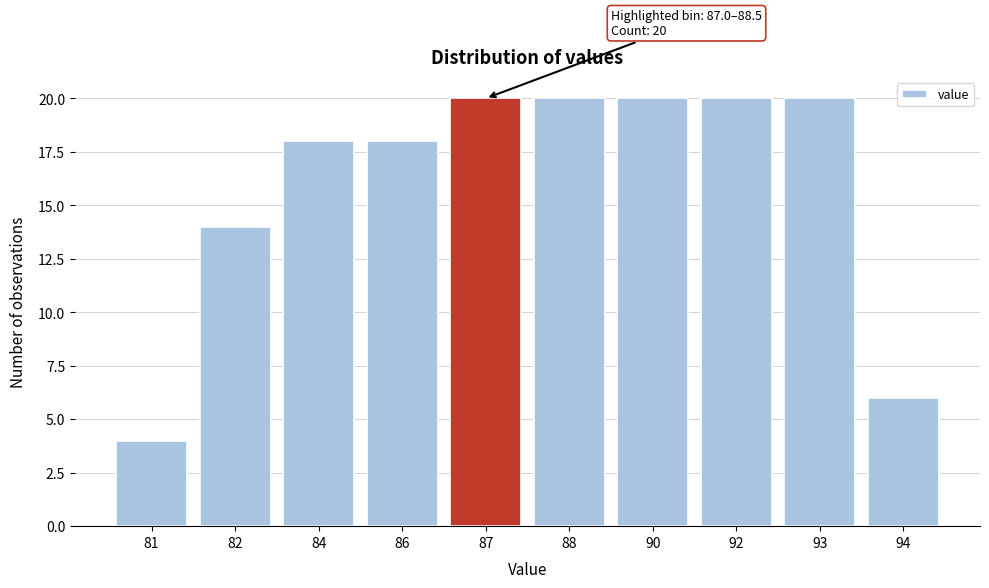

Reading right to left, extract all data points from this chart.

6	20	20	20	20	20	18	18	14	4